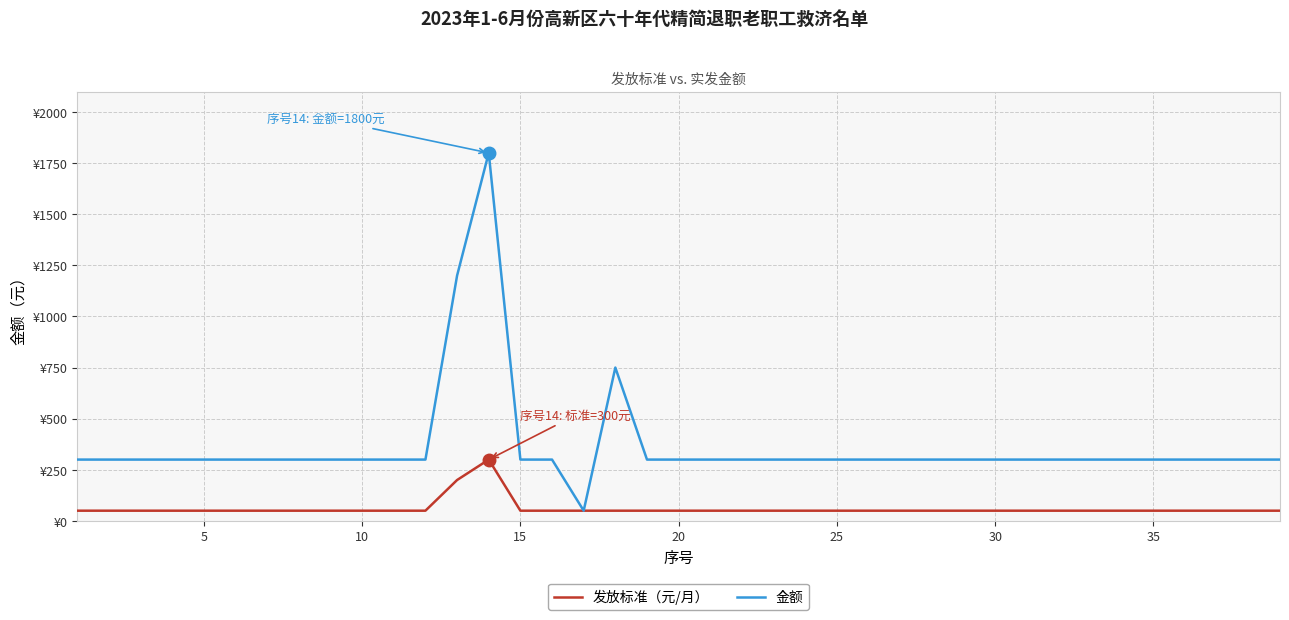

Is this an area chart (filled region under the line)?

No